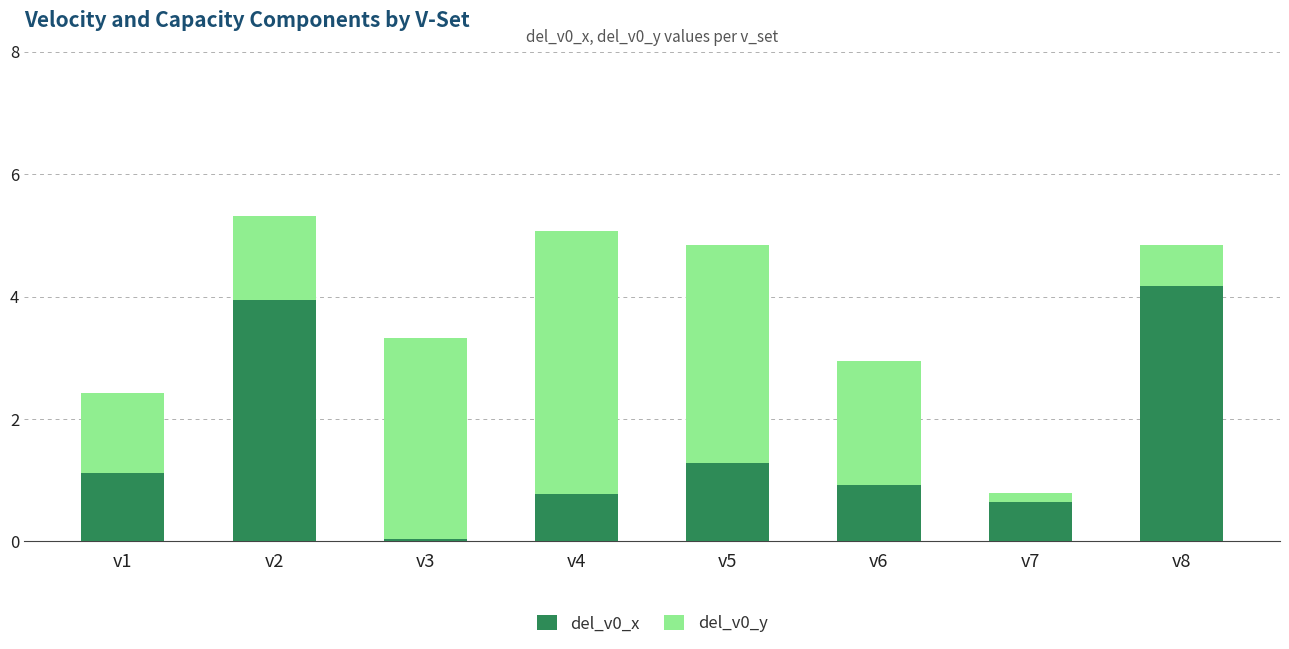

The del_v0_x series shows 0.9 at v6. True or false?

True